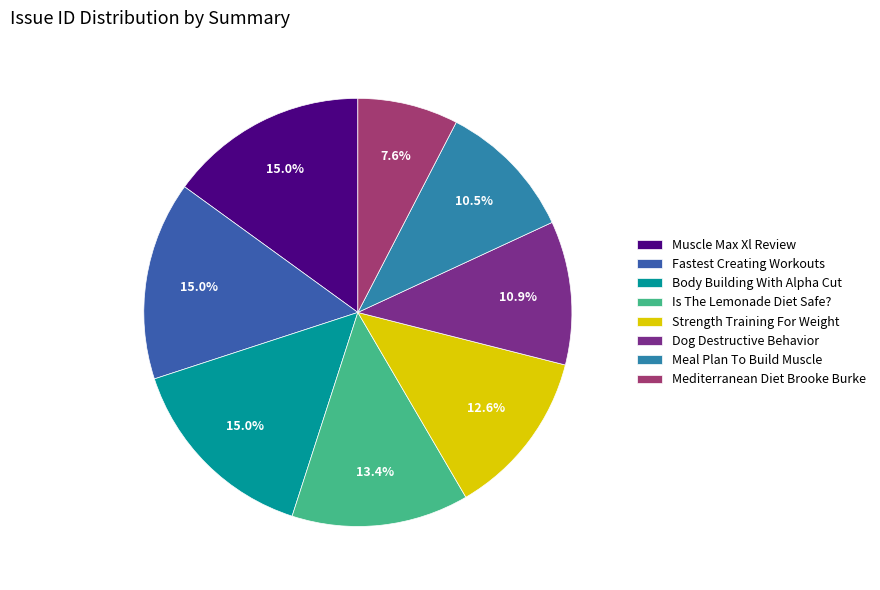

Is there a majority slice in this chart?

No